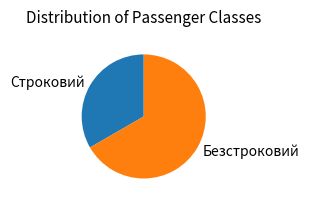

True or false: Безстроковий accounts for 67% of the total.

True